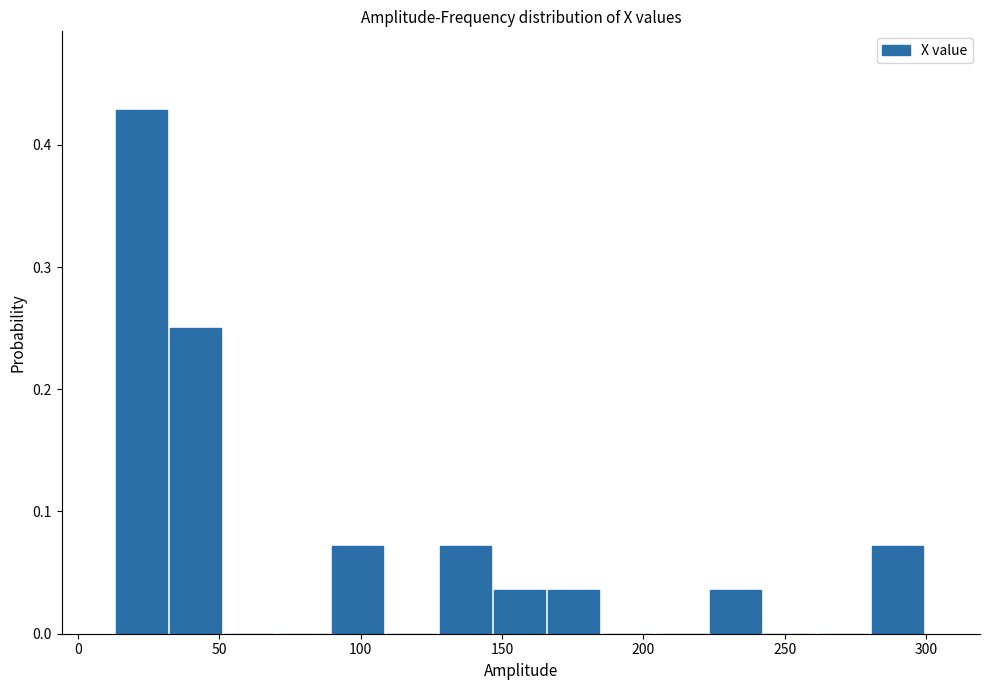

Read against the x-axis, roughly where is the centre of the tallest bar?

20